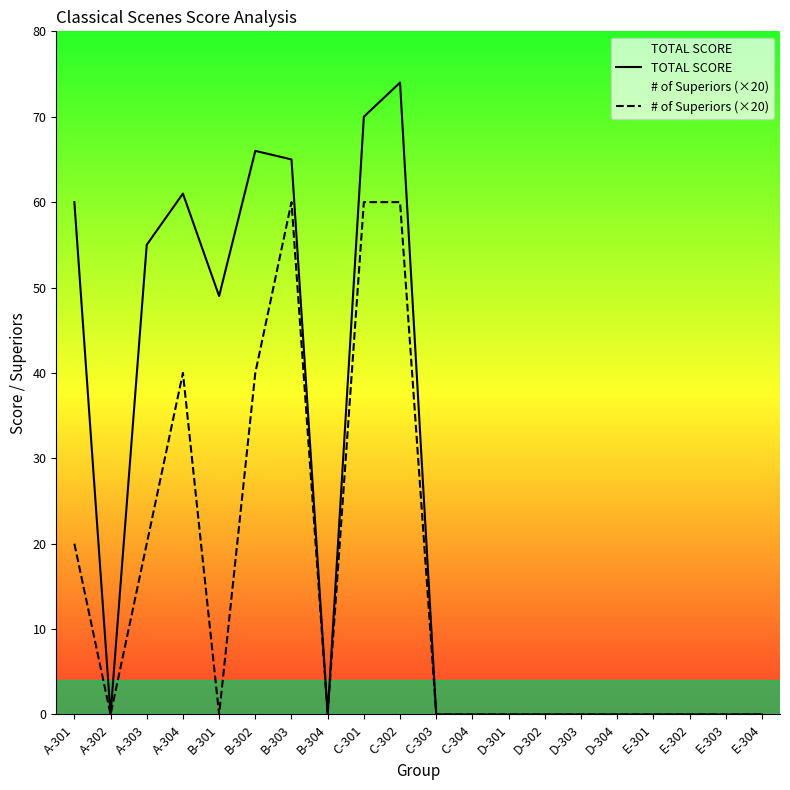

True or false: TOTAL SCORE and # of Superiors (×20) cross at least once.

False